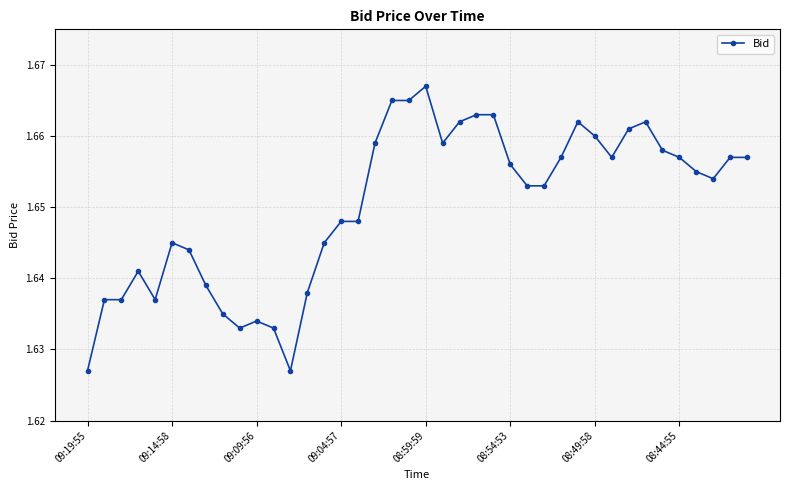

What is the sum of all values?

66.0